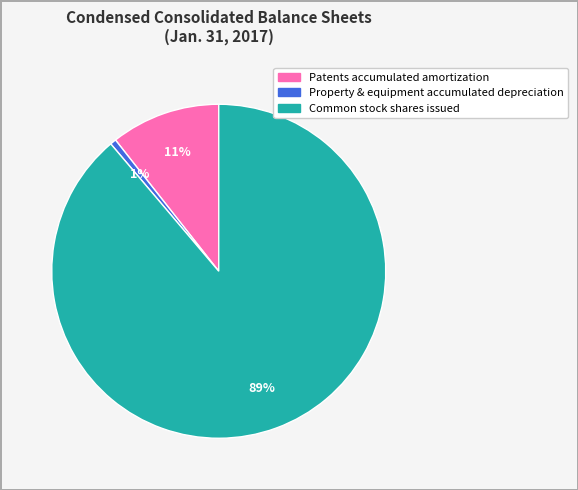

How many segments does this pie chart have?

3